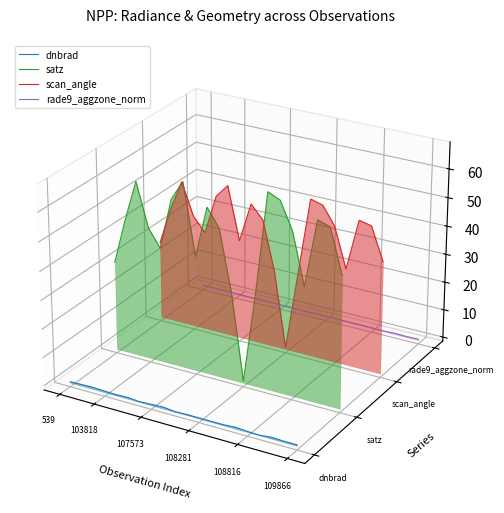

The rade9_aggzone_norm series shows -0.0 at 12. True or false?

False